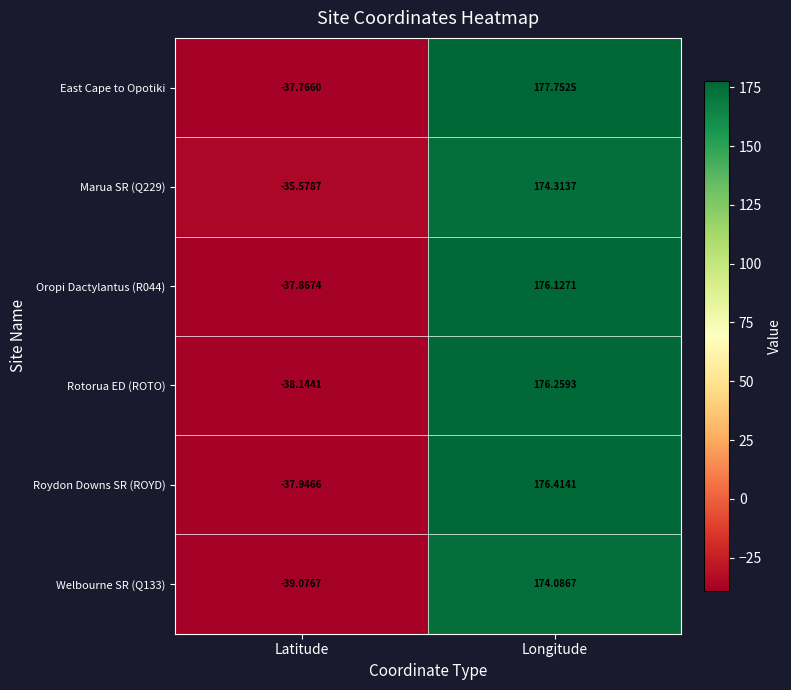

Which series has the widest spread of values?

East Cape to Opotiki